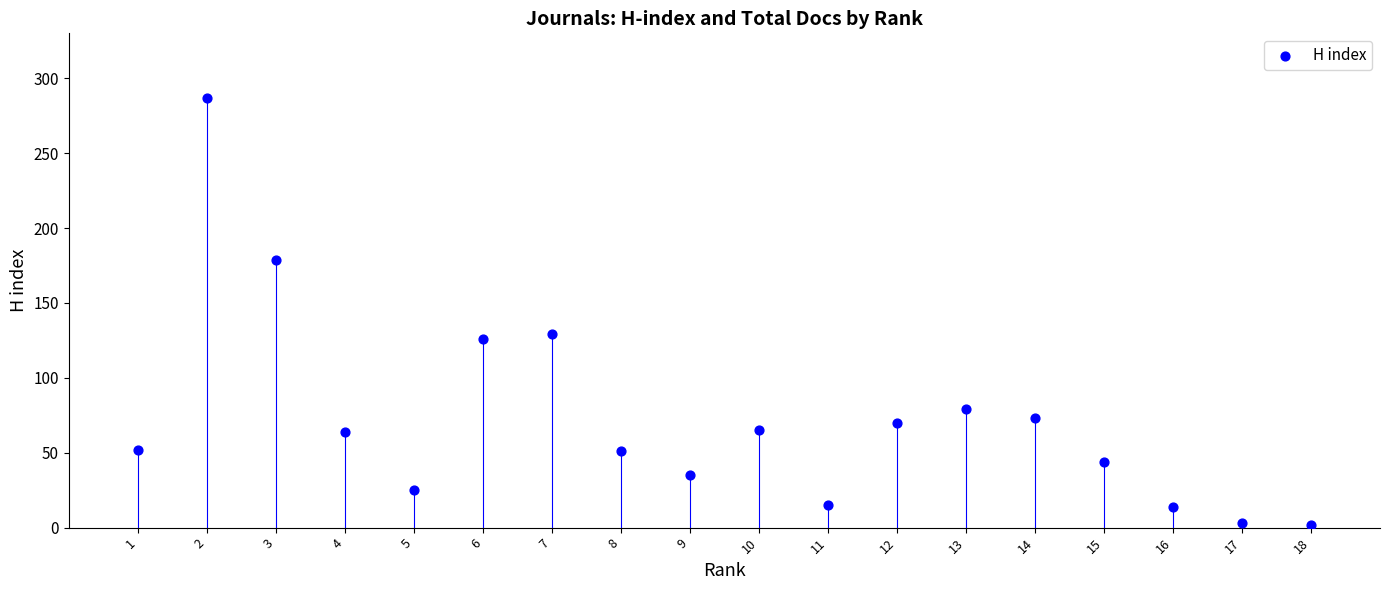

What is the range of Y values (max minus min)?

285